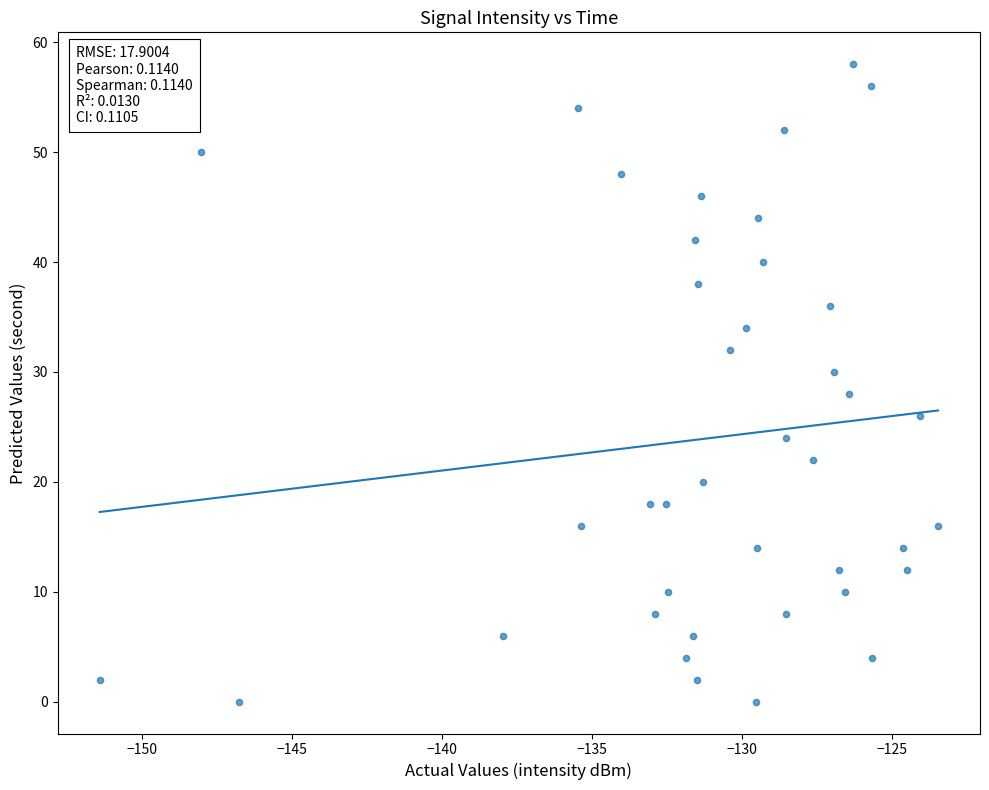

What is the range of Y values (max minus min)?

58